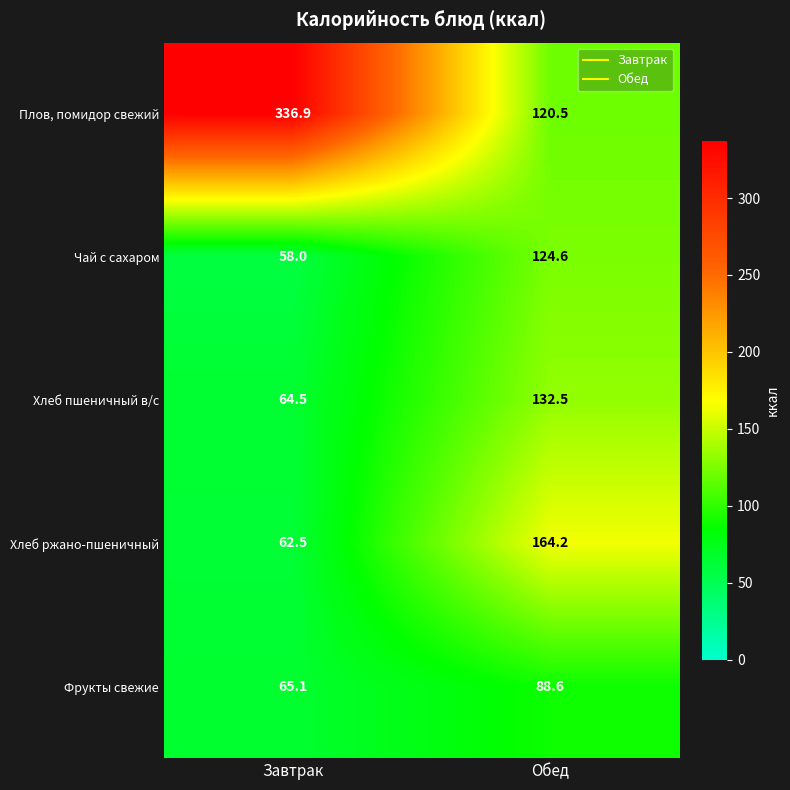

How many distinct data groups are displayed?

5